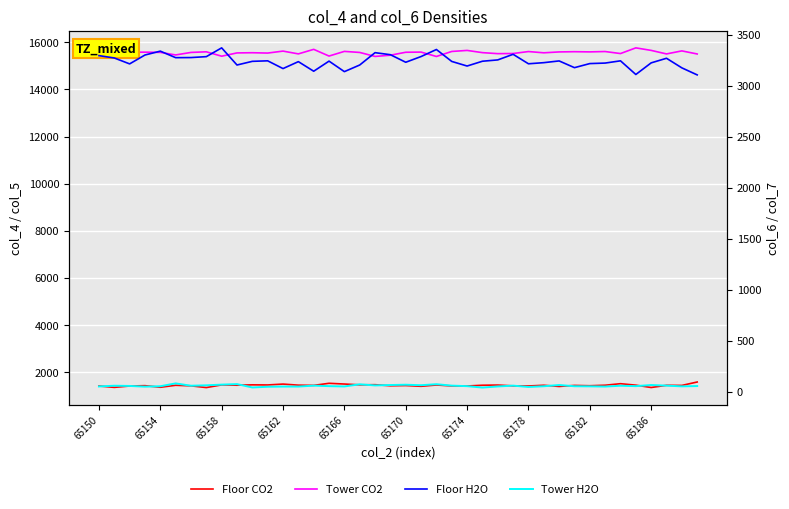

True or false: Floor CO2 has a value of 1453 at 13.

True